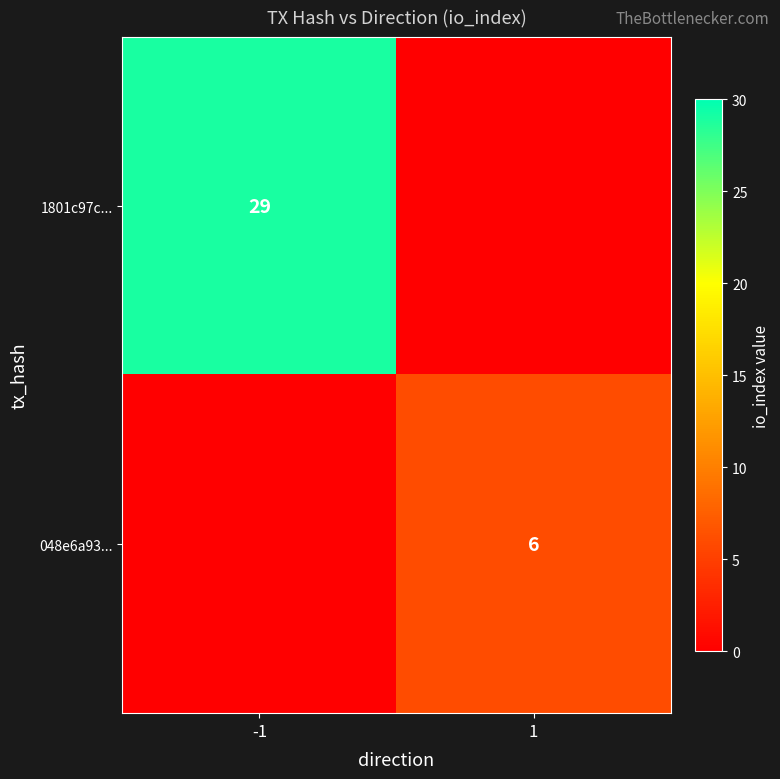

The value of 048e6a93... at 1 is 10. True or false?

False